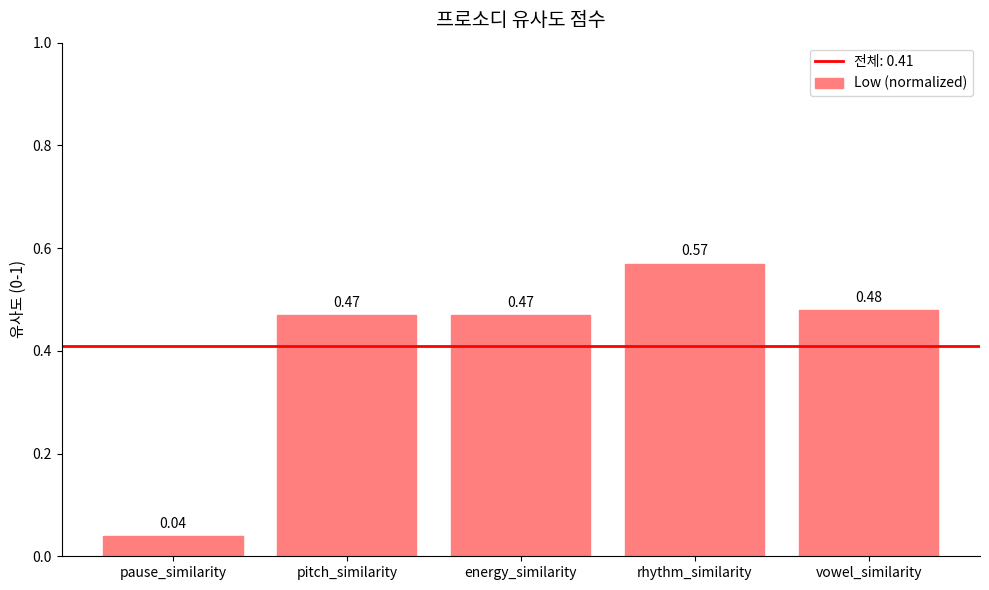

Which category has the lowest value across all series?

pause_similarity